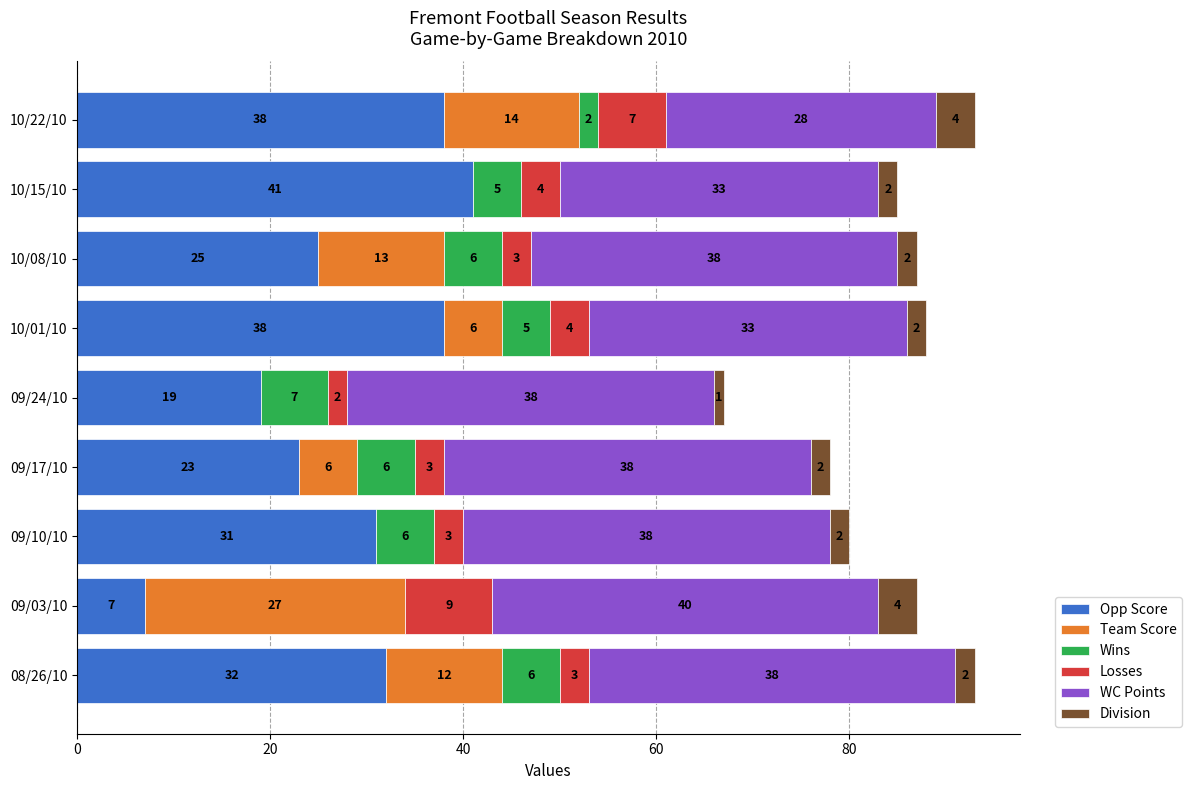

The value of Opp Score at 10/01/10 is 38. True or false?

True